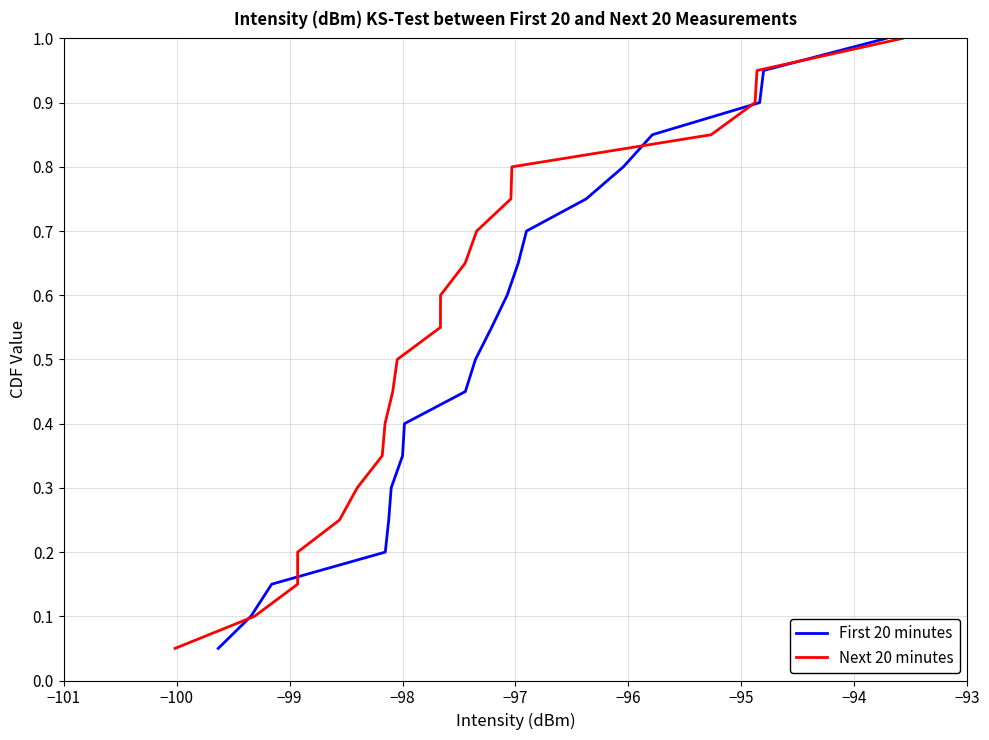

What is the highest value of the First 20 minutes series?

1.0